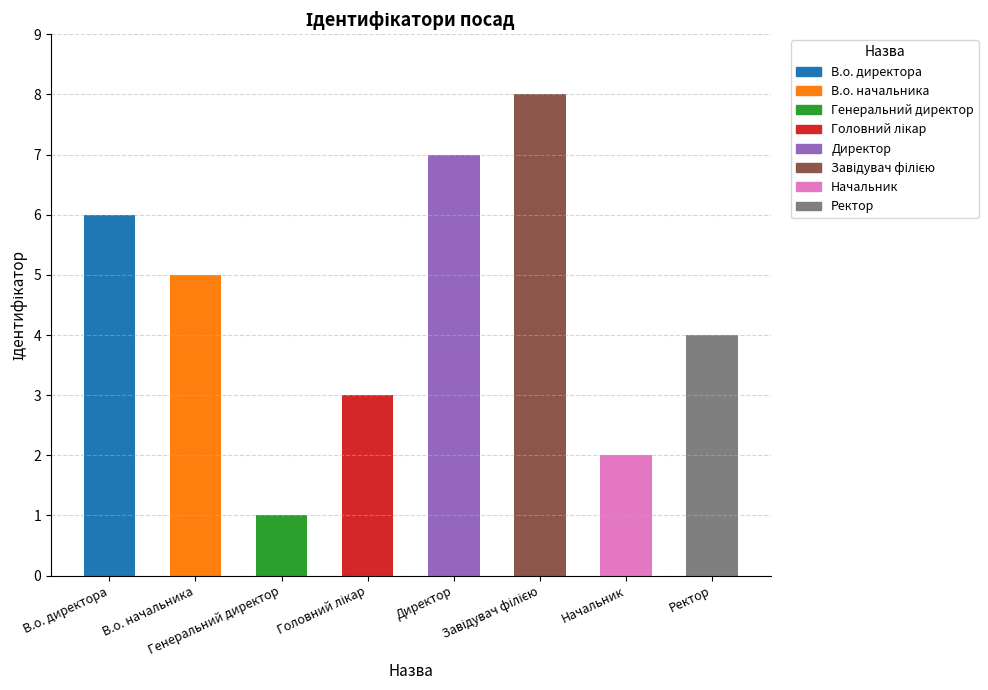

What is the difference between the maximum and minimum values?

7